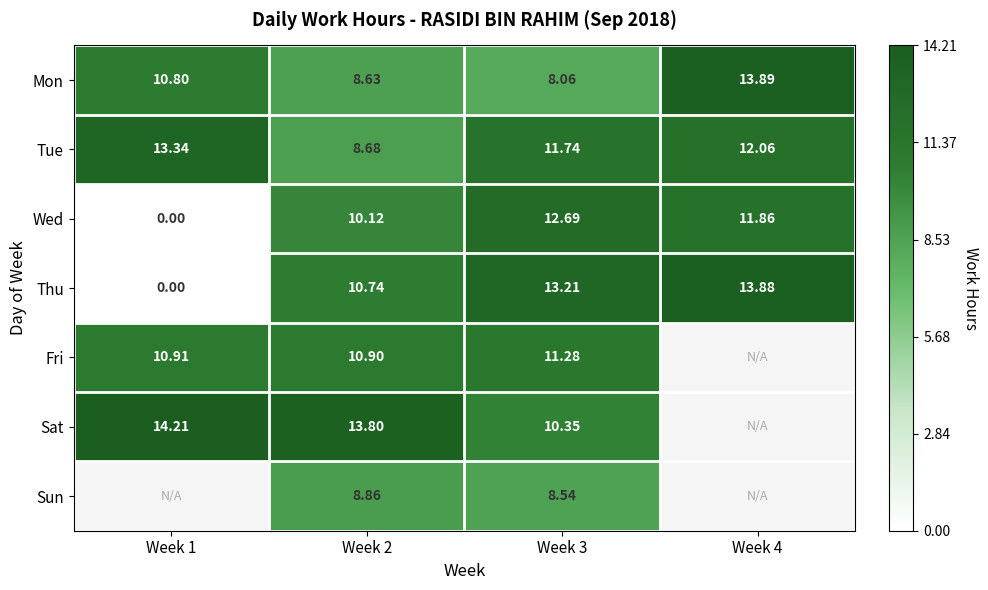

Is it true that Fri equals 10.9 at Week 2?

True